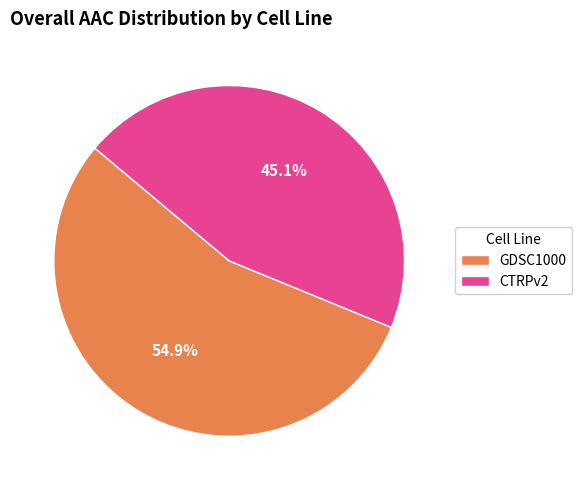

Does any single category account for the majority?

Yes